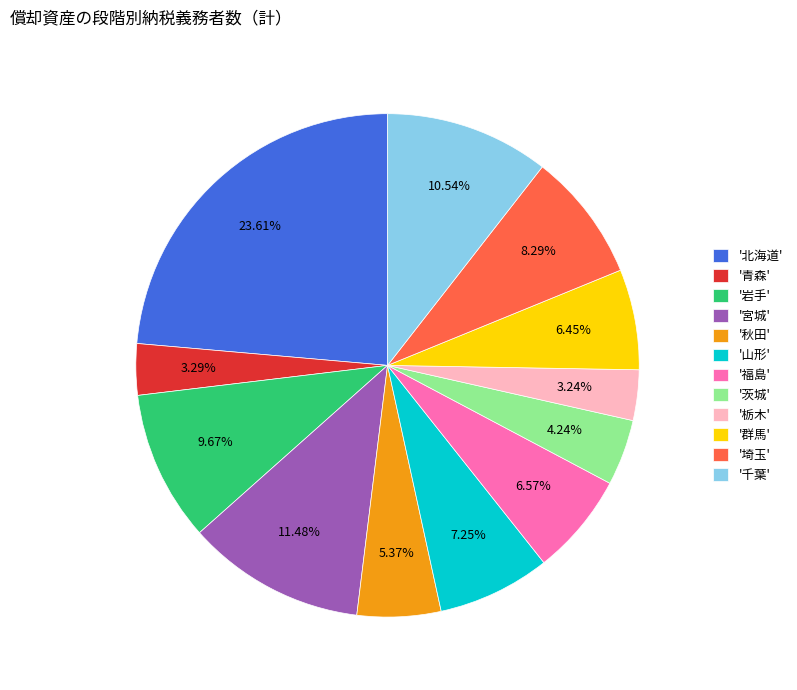

How many segments does this pie chart have?

12